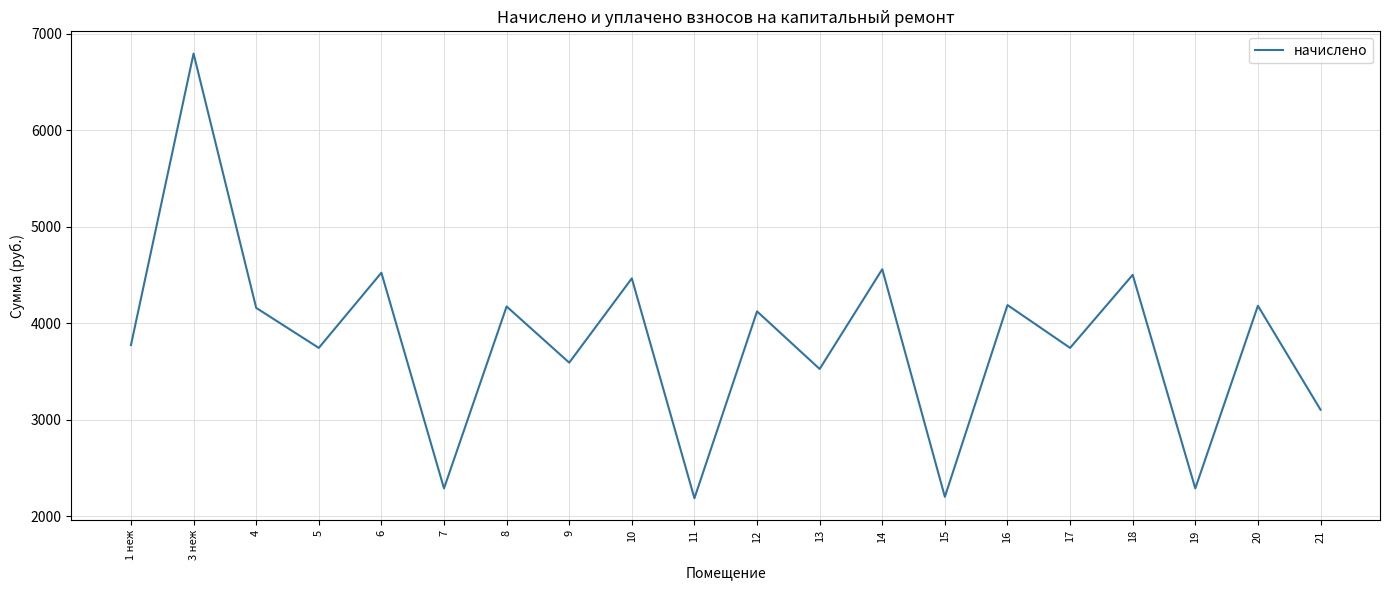

What is the smallest value displayed?

2185.2